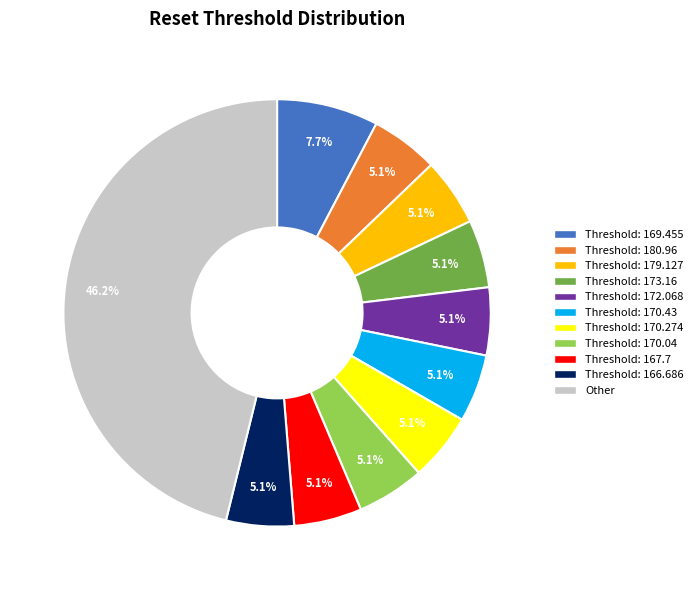

Approximately how many times larger is the value at Threshold: 172.068 compared to Threshold: 170.274?

1.0